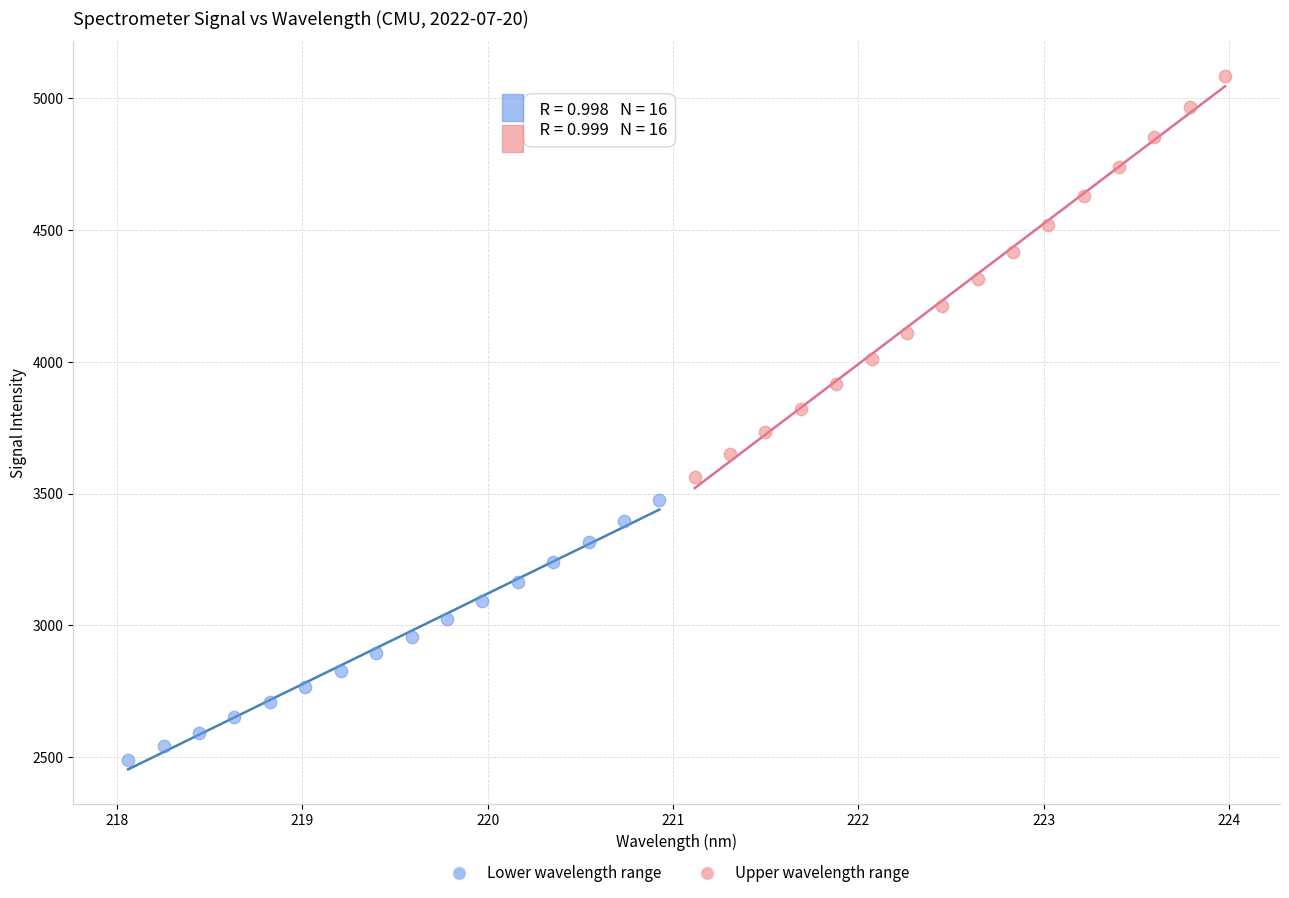

Which series reaches the maximum Y coordinate?

Upper wavelength range